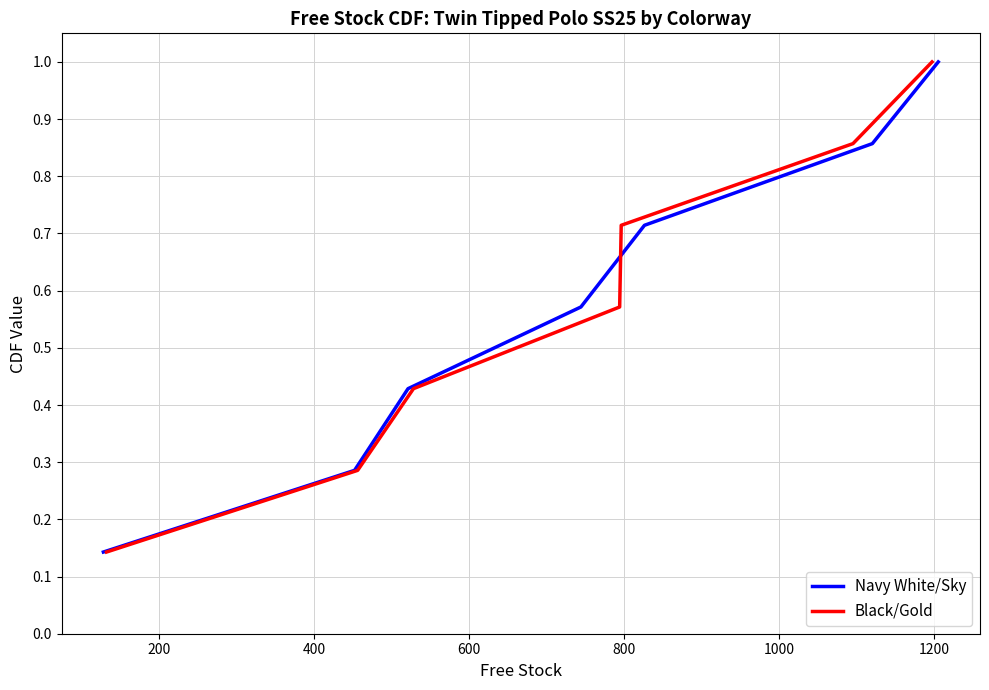

What is the smallest value displayed?

0.1